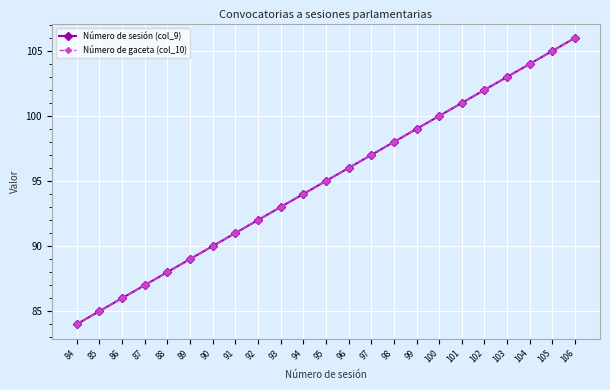

True or false: Número de gaceta (col_10) and Número de sesión (col_9) intersect in this chart.

False